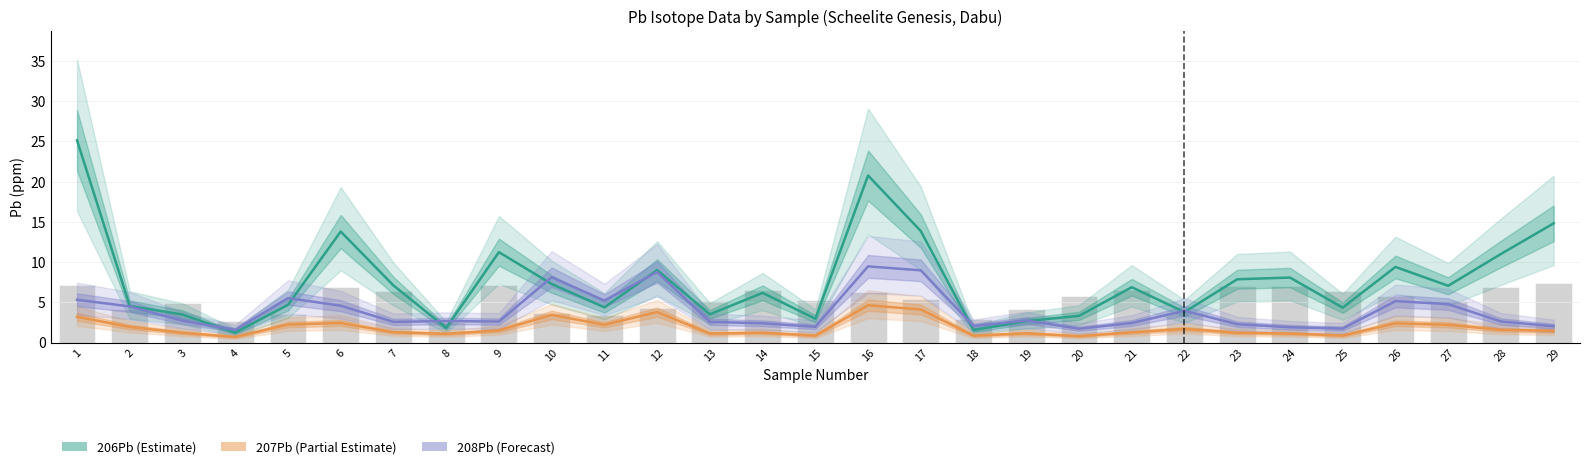

Reading right to left, transcribe all the data shown in this chart.

206Pb: 29=14.8	28=11.0	27=7.1	26=9.4	25=4.3	24=8.1	23=7.9	22=3.8	21=6.9	20=3.3	19=2.7	18=1.6	17=13.9	16=20.8	15=3.0	14=6.2	13=3.5	12=9.0	11=4.4	10=7.3	9=11.2	8=1.8	7=7.1	6=13.8	5=4.7	4=1.2	3=3.5	2=4.5	1=25.1
207Pb: 29=1.4	28=1.6	27=2.2	26=2.4	25=0.9	24=1.1	23=1.2	22=1.7	21=1.3	20=0.8	19=1.1	18=0.9	17=4.1	16=4.6	15=0.9	14=1.2	13=1.1	12=3.8	11=2.2	10=3.4	9=1.5	8=1.1	7=1.3	6=2.4	5=2.2	4=0.7	3=1.2	2=1.9	1=3.2
208Pb: 29=2.0	28=2.6	27=4.8	26=5.2	25=1.7	24=1.9	23=2.3	22=4.0	21=2.4	20=1.7	19=2.8	18=2.0	17=9.0	16=9.5	15=2.0	14=2.4	13=2.6	12=8.8	11=5.2	10=8.1	9=2.6	8=2.7	7=2.6	6=4.6	5=5.5	4=1.6	3=2.7	2=4.5	1=5.3
238U/206Pb (scaled): 29=7.4	28=6.9	27=5.2	26=5.8	25=6.4	24=7.0	23=7.0	22=3.8	21=6.6	20=5.8	19=4.2	18=3.0	17=5.5	16=6.3	15=5.3	14=6.5	13=5.2	12=4.3	11=3.5	10=3.7	9=7.1	8=2.5	7=6.4	6=6.9	5=3.5	4=2.7	3=4.9	2=4.2	1=7.2